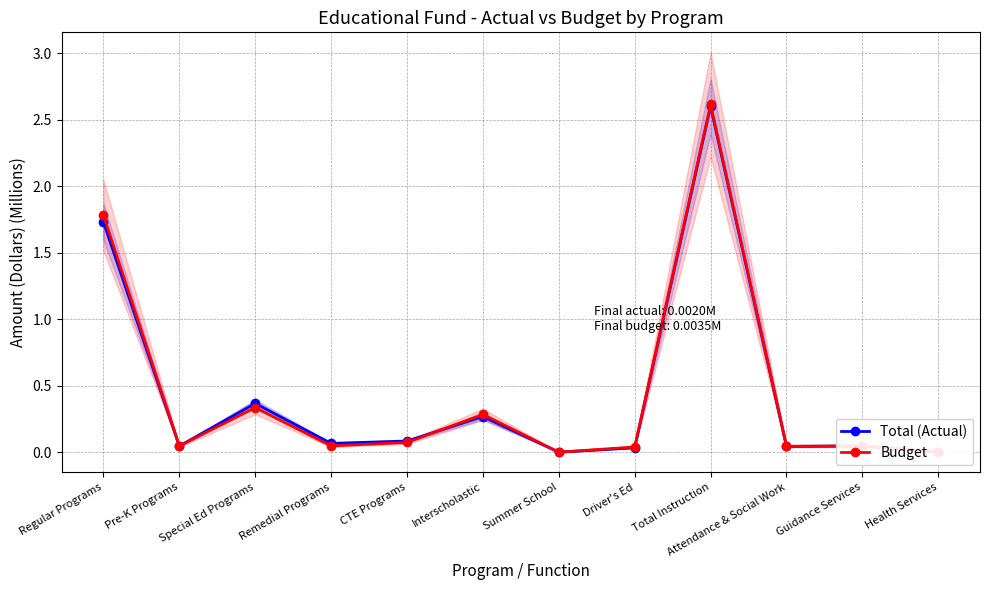

The Total (Actual) series shows 0.0 at Summer School. True or false?

False